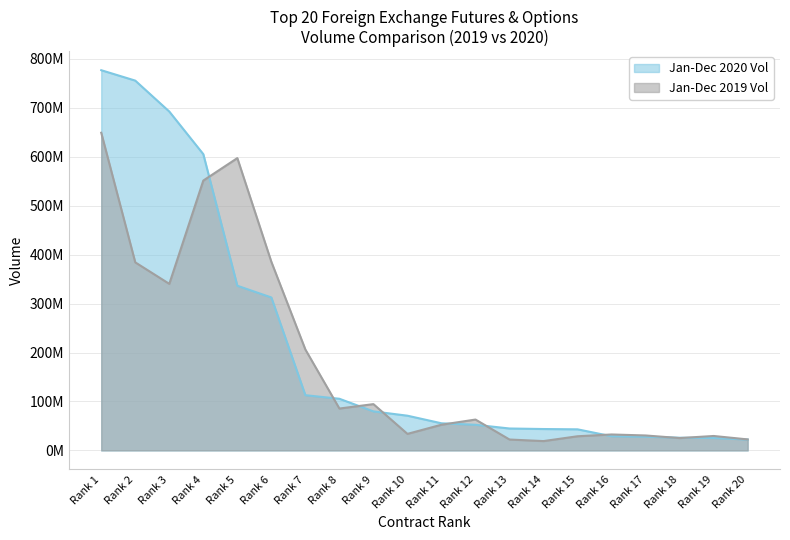

The Jan-Dec 2019 Vol series shows 85556591 at Rank 8. True or false?

True